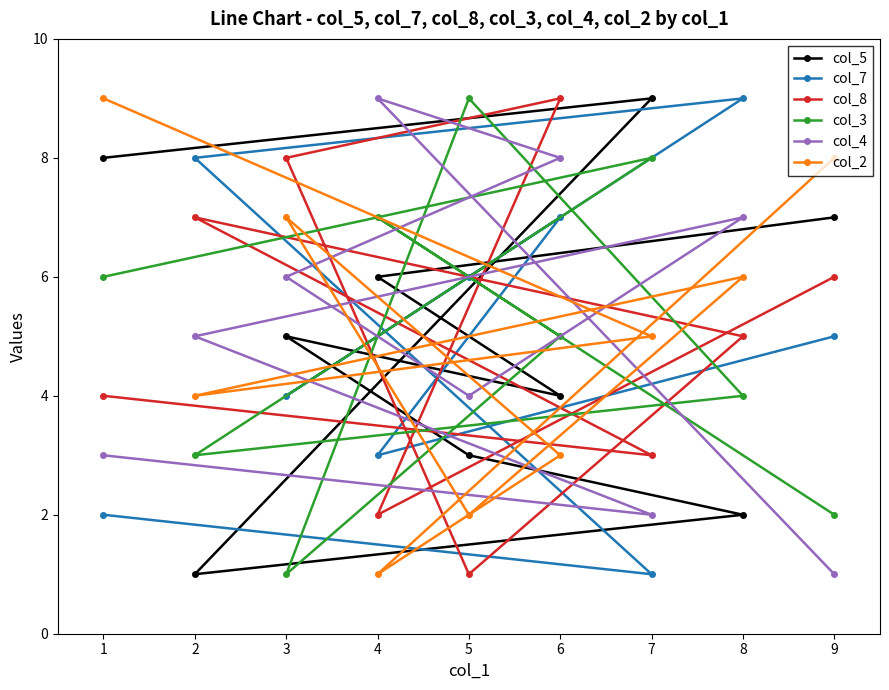

At which category is the sum across all series the highest?

6